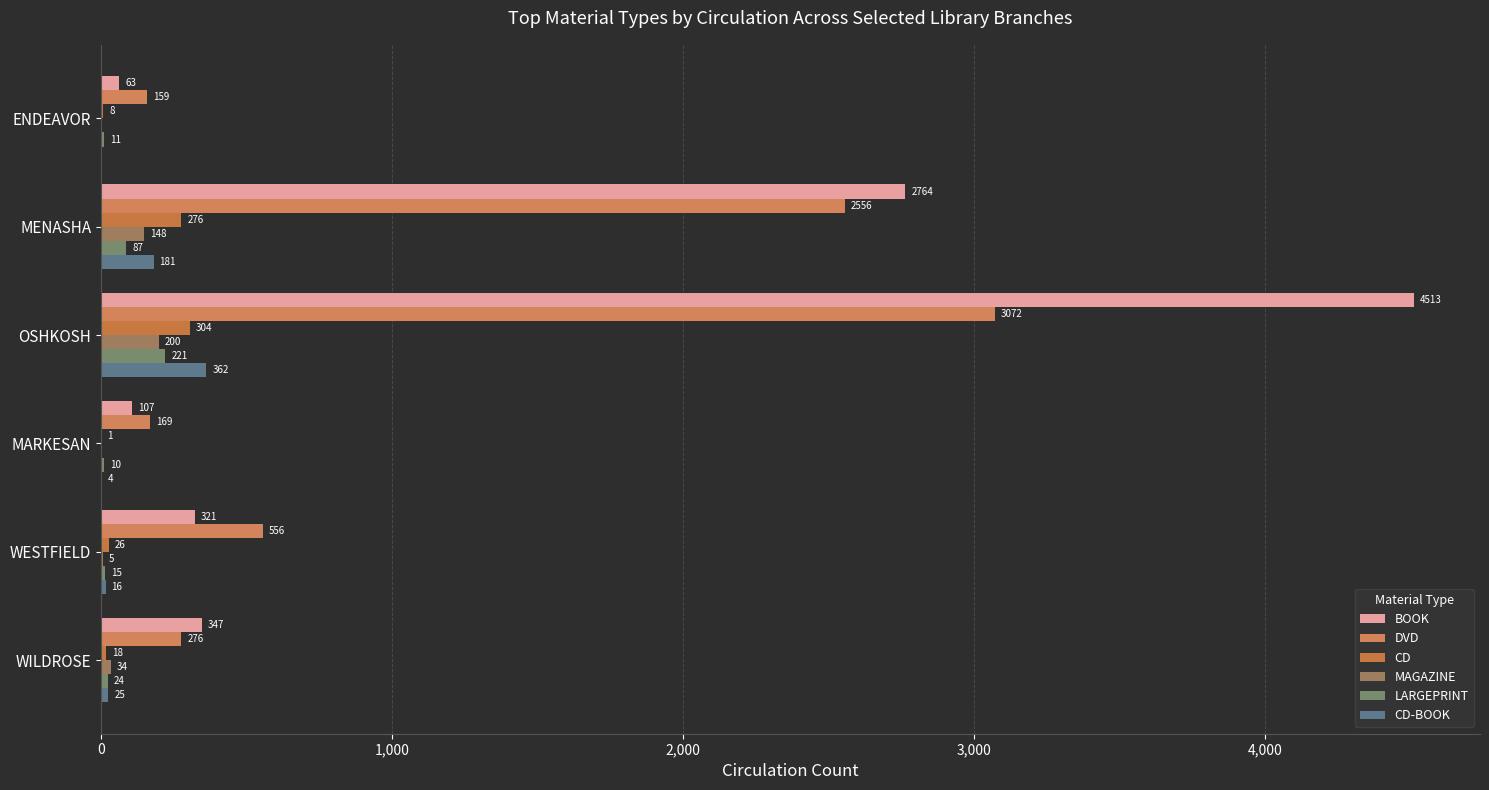

Count the number of categories in the chart.

6